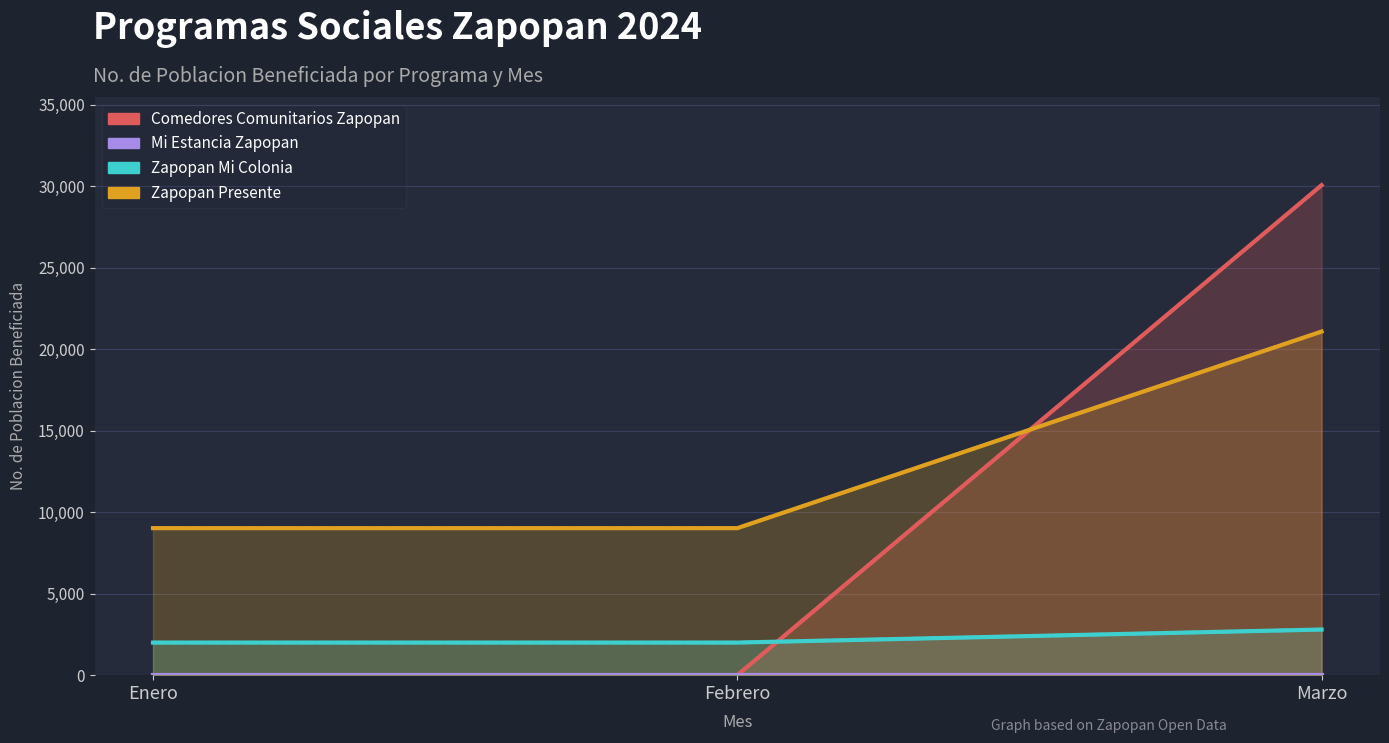

How many Zapopan Mi Colonia values are between 2000 and 2800?

3